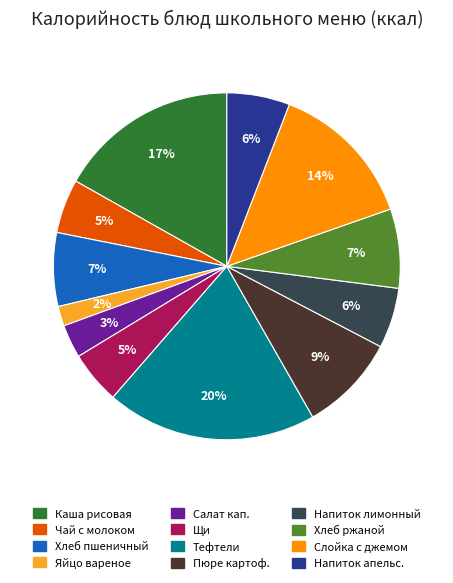

Is there any slice that represents more than half of the pie?

No